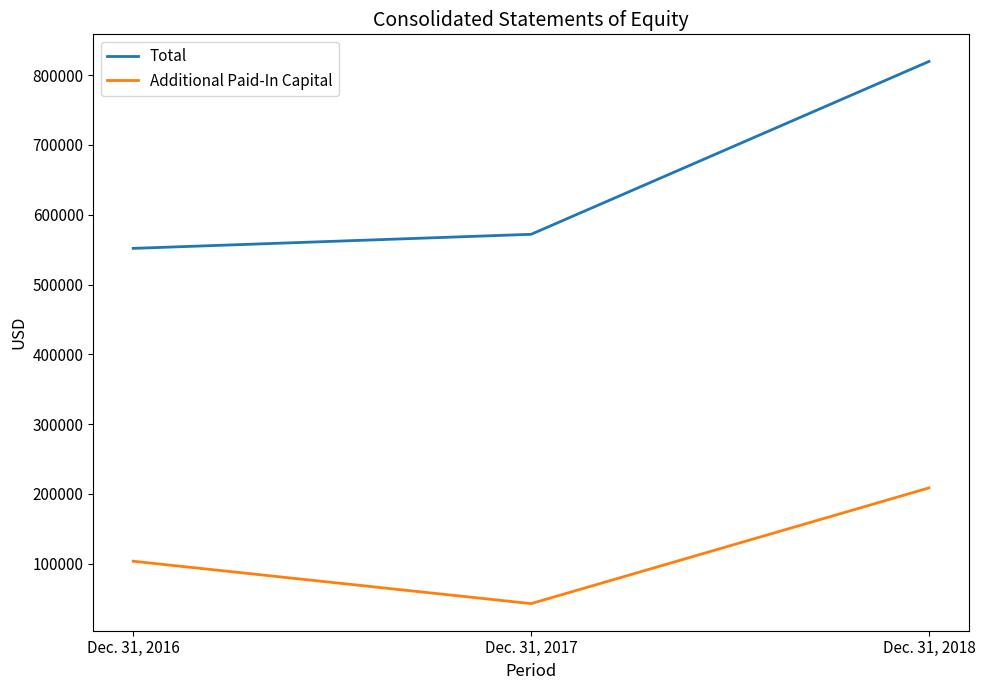

Reading left to right, extract all data points from this chart.

Total: 551765	571933	819688
Additional Paid-In Capital: 103392	42646	208498